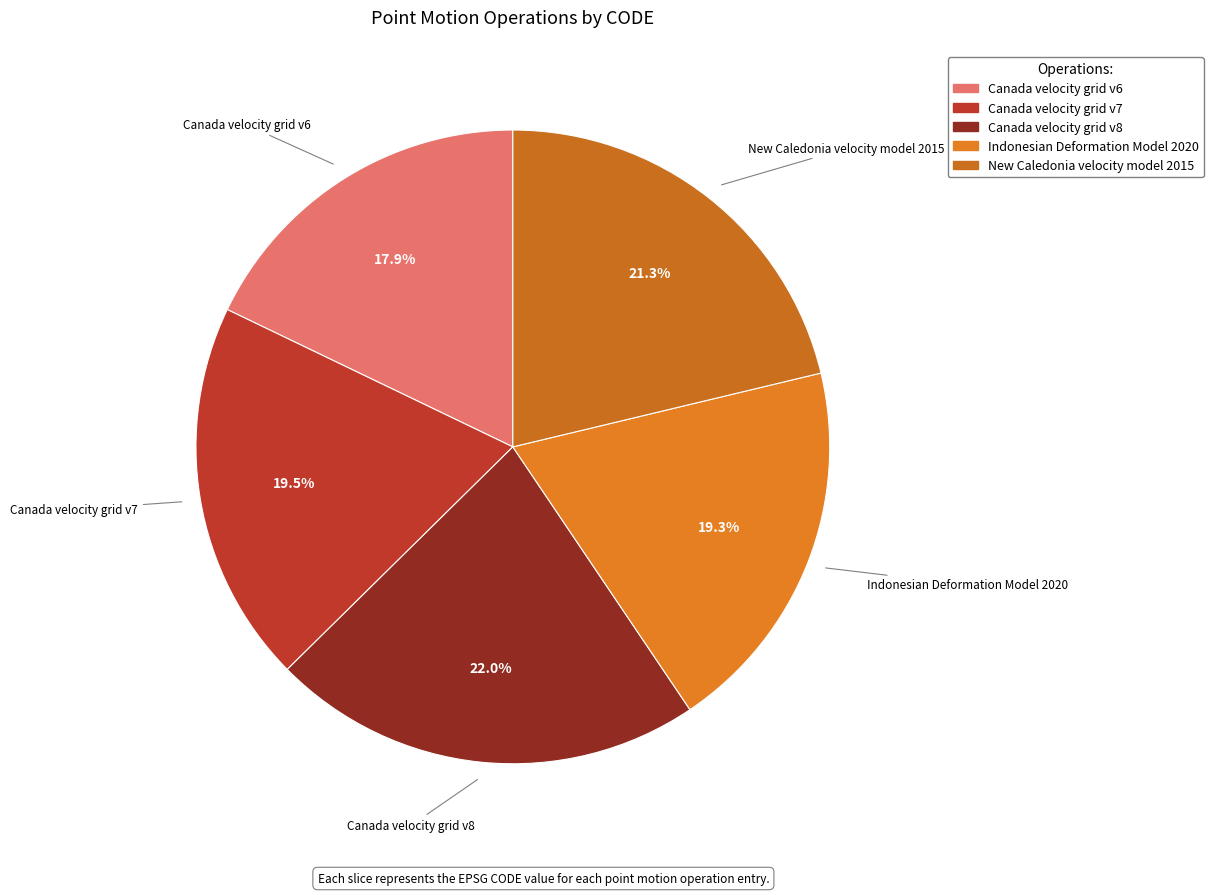

What percentage is the Canada velocity grid v6 slice, to the nearest percent?

18%